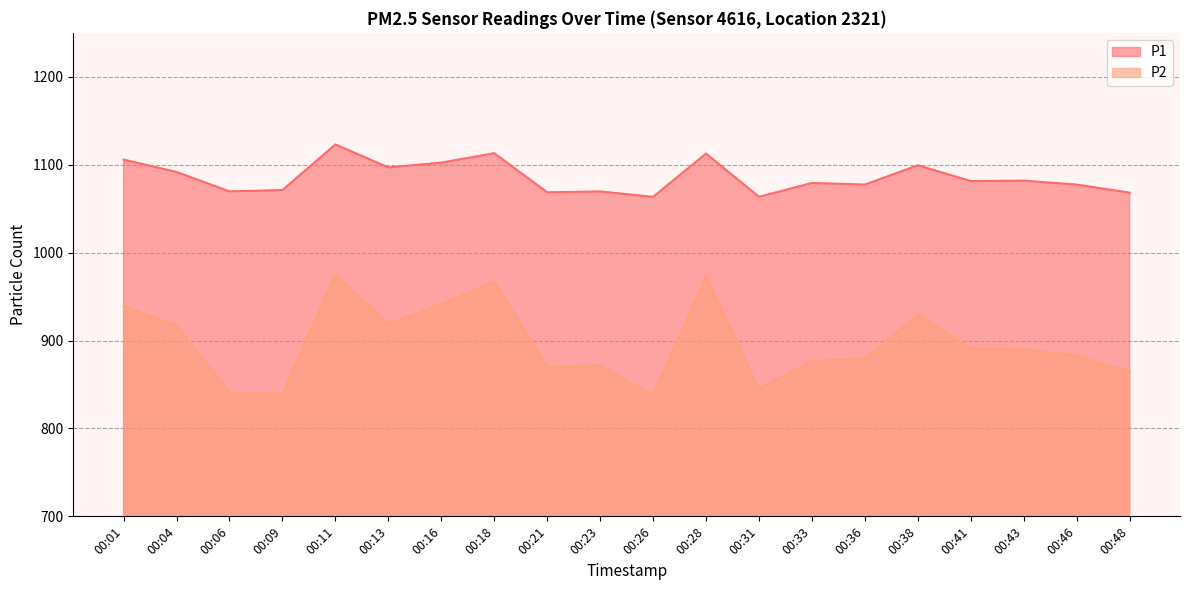

Reading left to right, what are all the values shown in this chart?

P1: 00:01=1105.8	00:04=1091.7	00:06=1069.7	00:09=1071.1	00:11=1123.0	00:13=1096.9	00:16=1102.4	00:18=1113.1	00:21=1068.6	00:23=1069.6	00:26=1063.4	00:28=1112.6	00:31=1063.5	00:33=1079.2	00:36=1077.4	00:38=1099.4	00:41=1081.4	00:43=1081.9	00:46=1077.4	00:48=1068.2
P2: 00:01=939.3	00:04=916.9	00:06=840.7	00:09=839.1	00:11=974.7	00:13=918.8	00:16=941.3	00:18=967.2	00:21=869.6	00:23=871.5	00:26=838.1	00:28=972.3	00:31=844.9	00:33=876.9	00:36=878.9	00:38=929.3	00:41=890.6	00:43=890.2	00:46=882.6	00:48=864.3